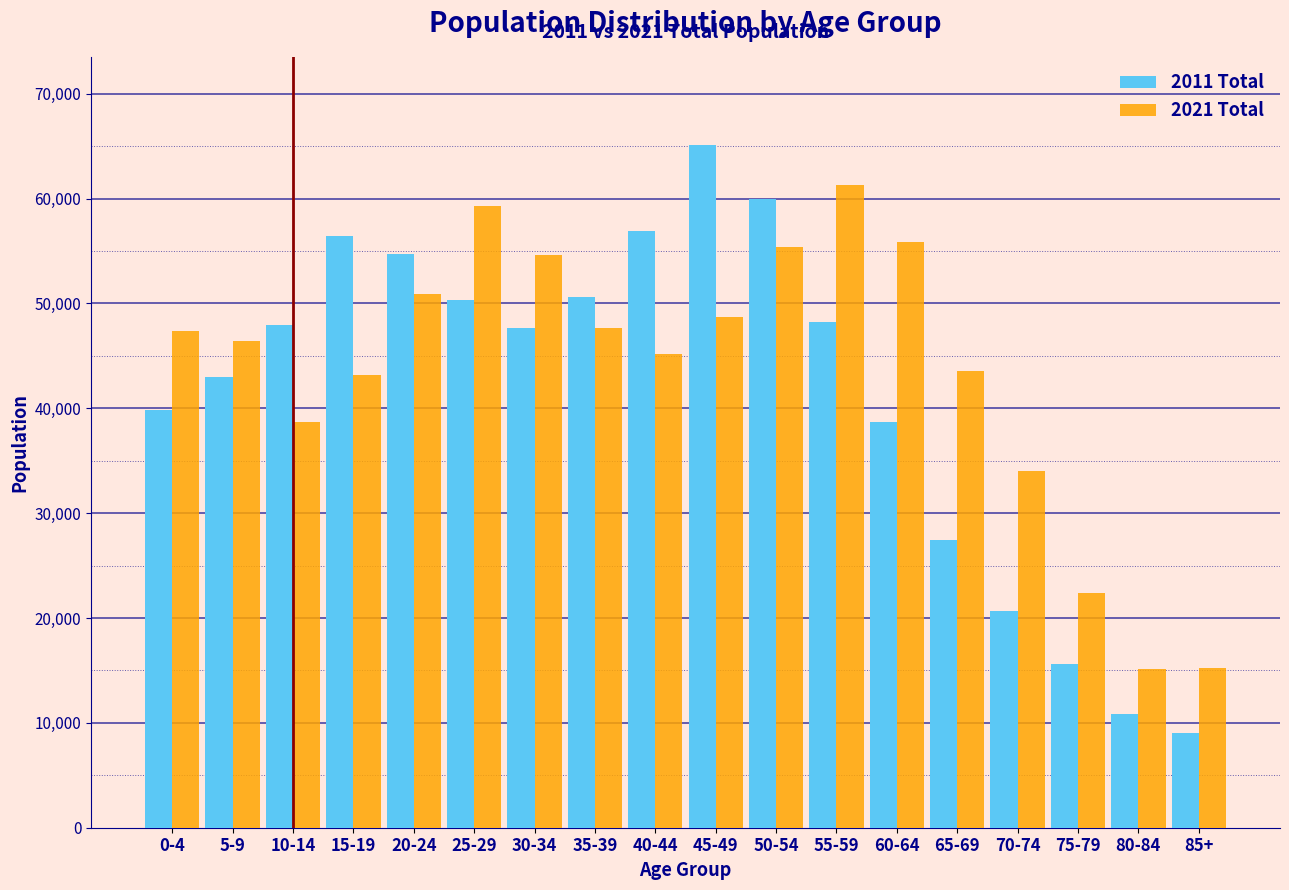

The value of 2011 Total at 80-84 is 10800. True or false?

True